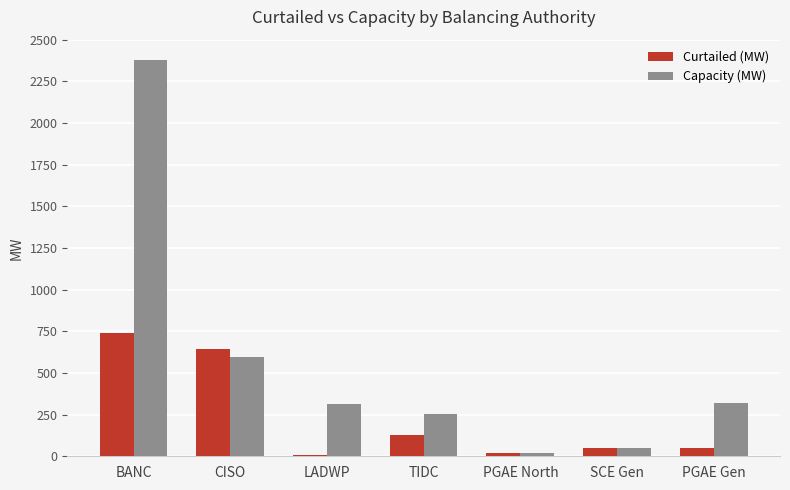

Where does the Curtailed (MW) series first go above 48?

BANC